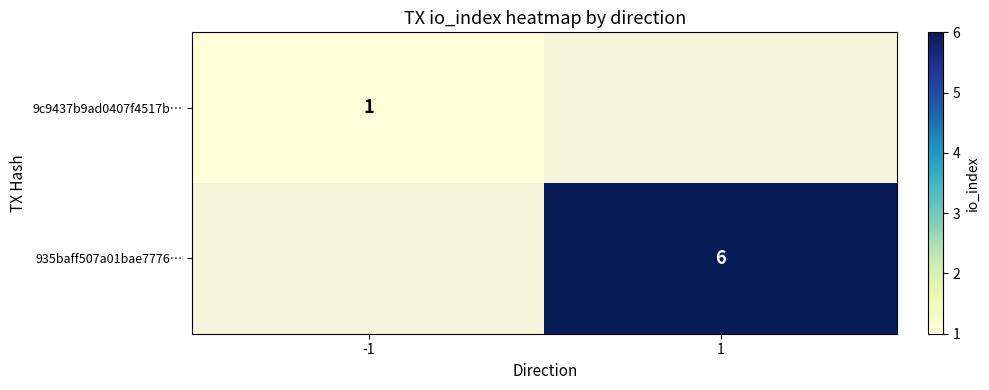

The 9c9437b9ad0407f4517b… series shows 2 at -1. True or false?

False